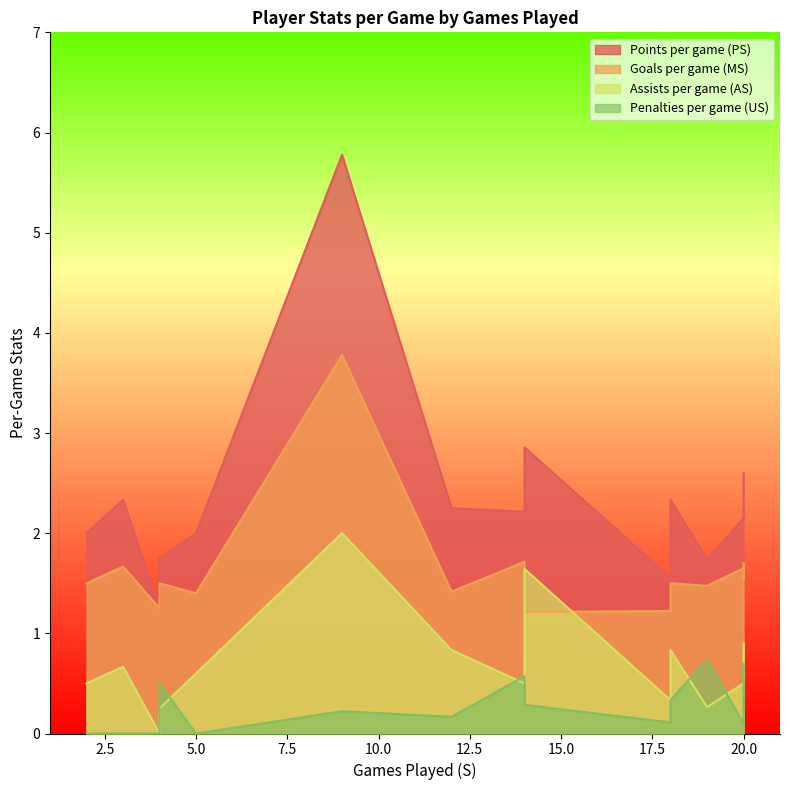

At which label is AS closest to 1?

20